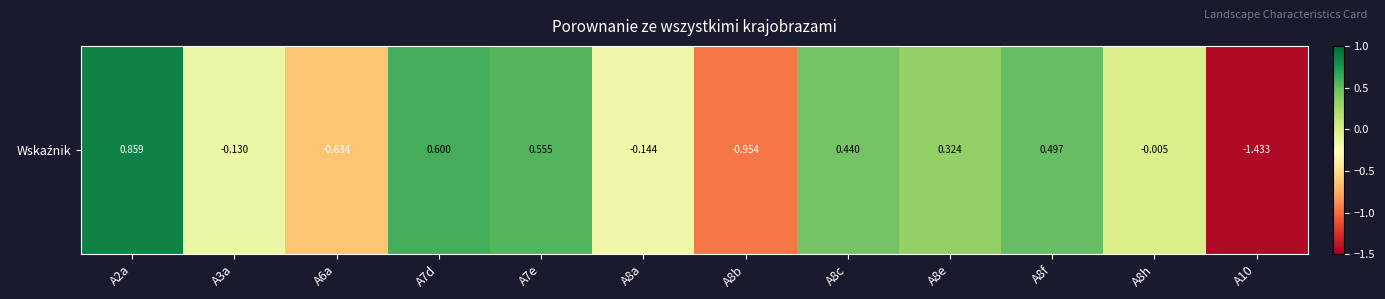

What is the maximum value shown in the chart?

0.9